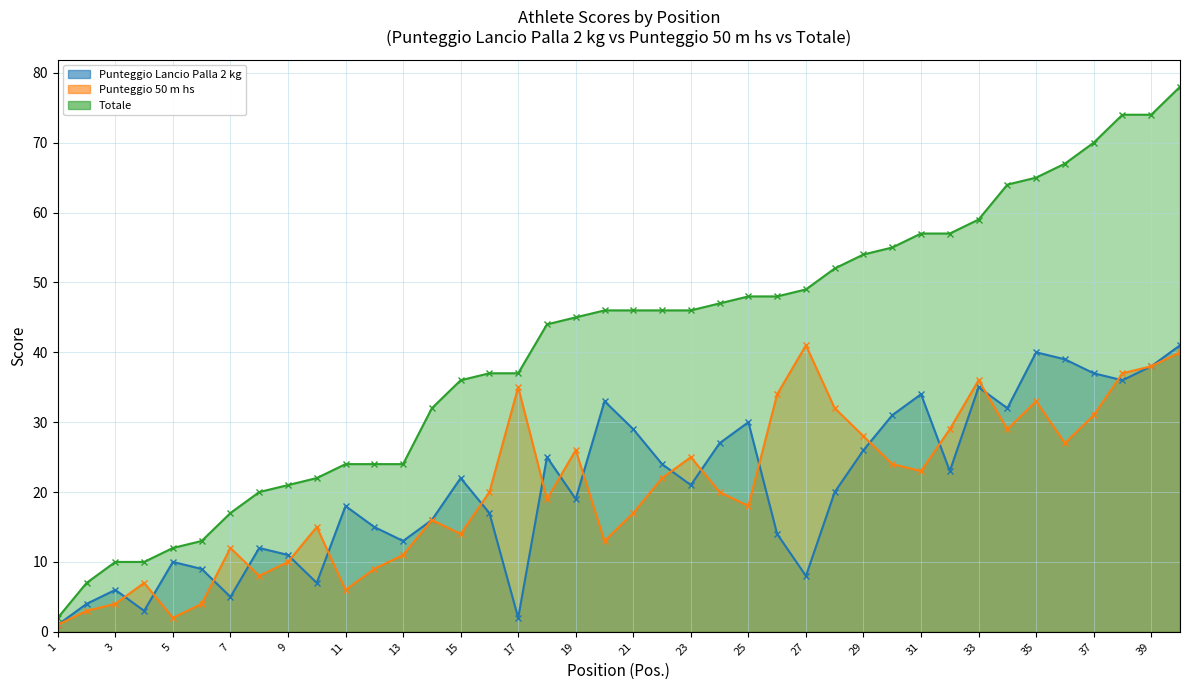

True or false: Totale and Punteggio Lancio Palla 2 kg cross at least once.

False